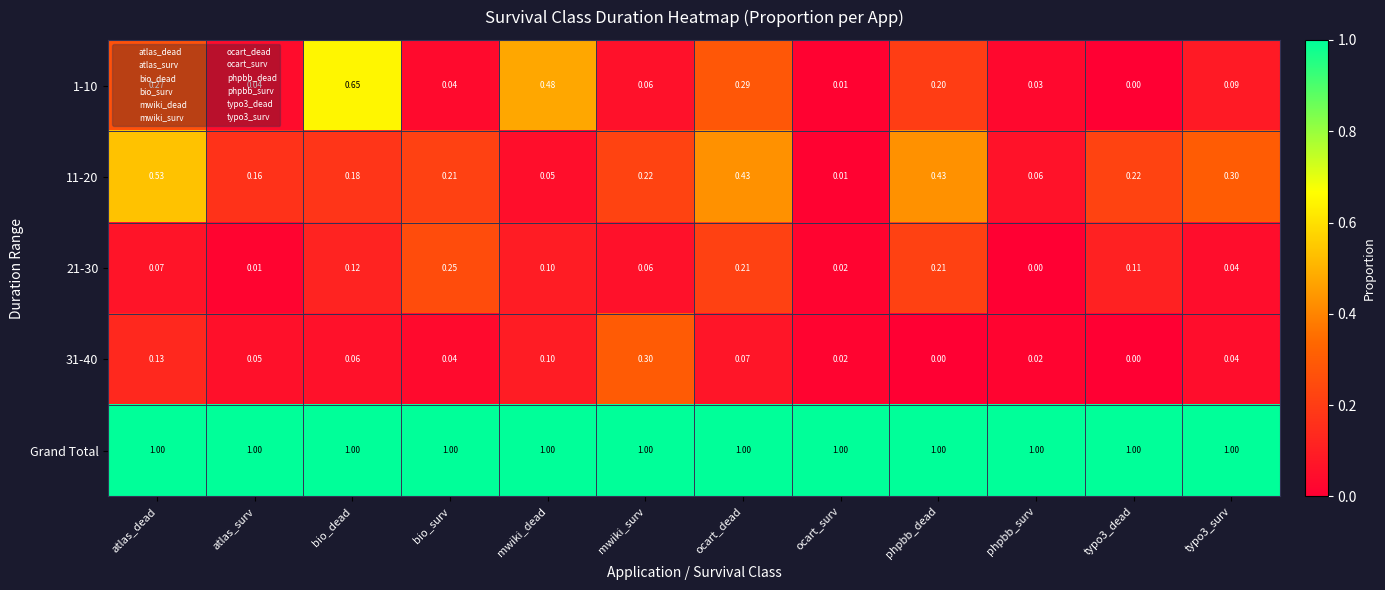

Where is 21-30 nearest to the value 0?

phpbb_surv